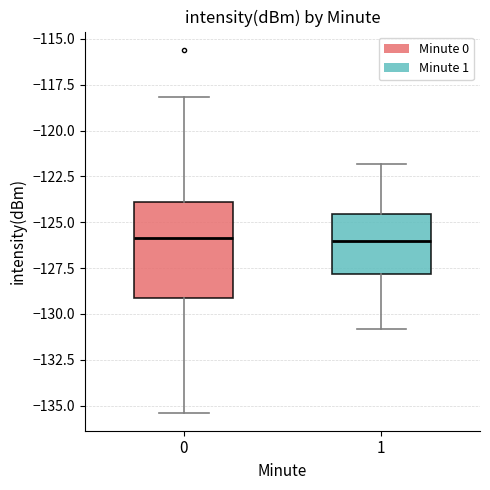

Reading left to right, transcribe this box plot: for each box, give where its median line is, the range the box spans, and where its two whiskers end, as read against the y-axis. The values are not printed on the chart, so give them approximately, as read against the axis.

0: median -126.0, box -129.0 to -124.0, whiskers -135.5 to -118.0
1: median -126.0, box -128.0 to -124.5, whiskers -131.0 to -122.0